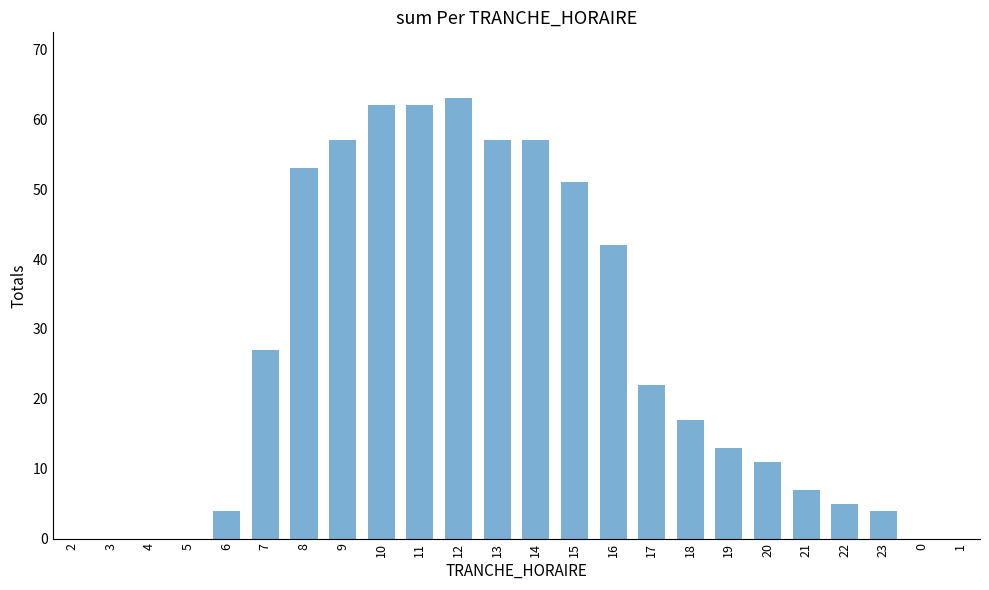

How many categories are shown in the chart?

24